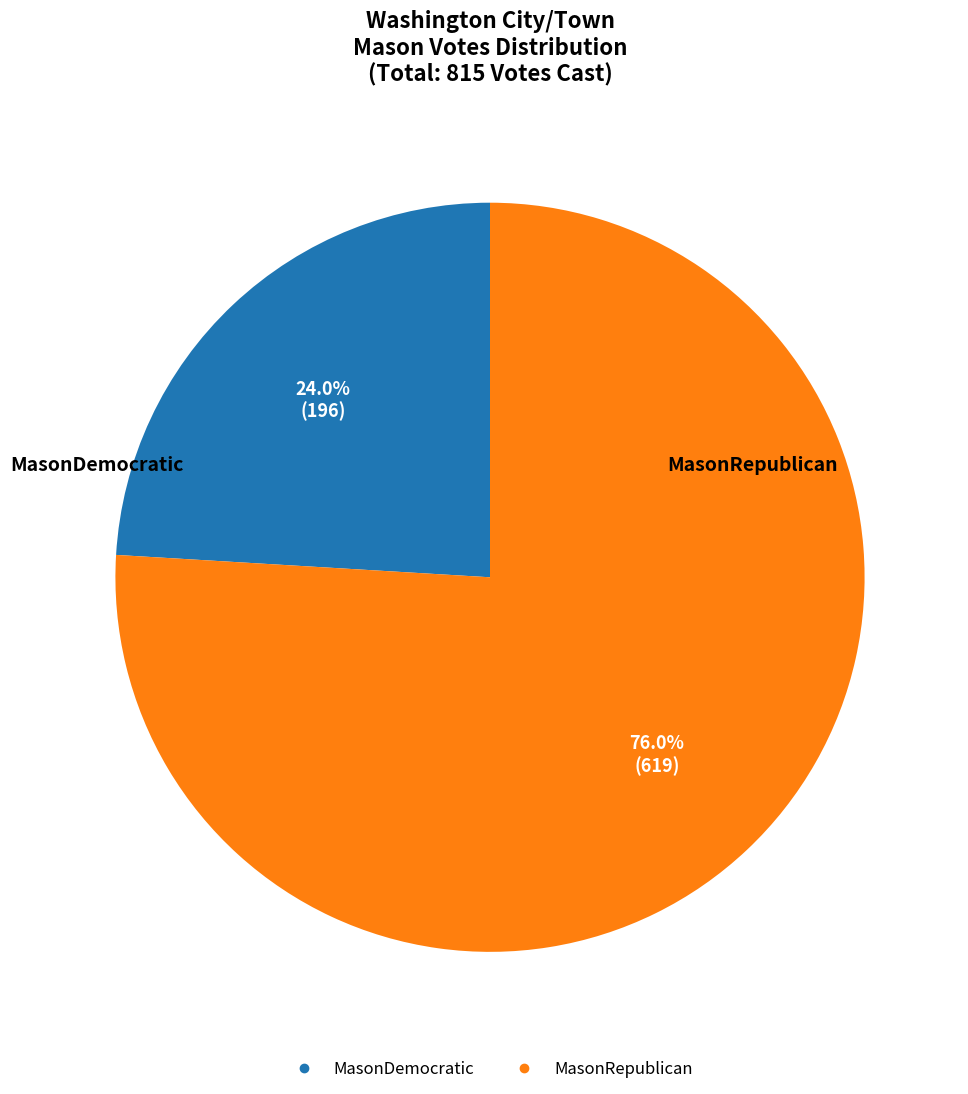

The MasonRepublican slice represents 76% of the pie. True or false?

True